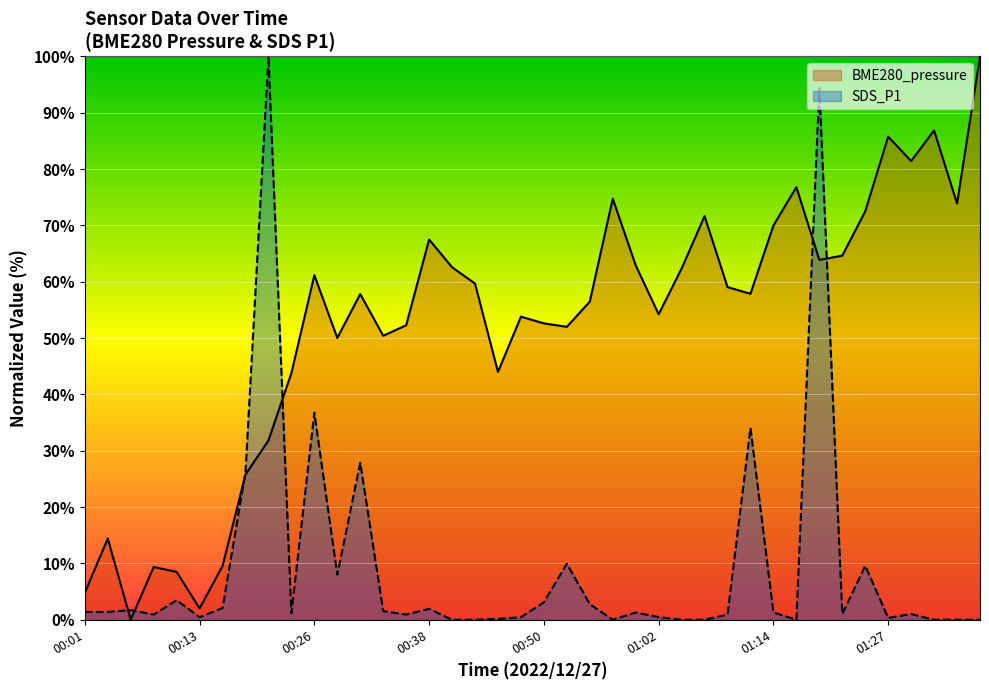

At which category does BME280_pressure reach its first local peak?

00:03